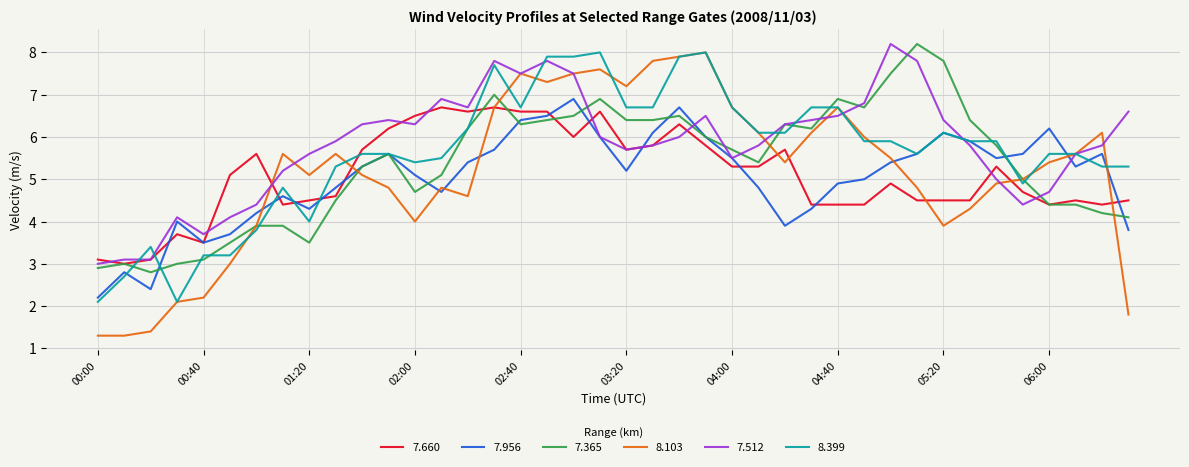

What is the smallest value displayed?

1.3